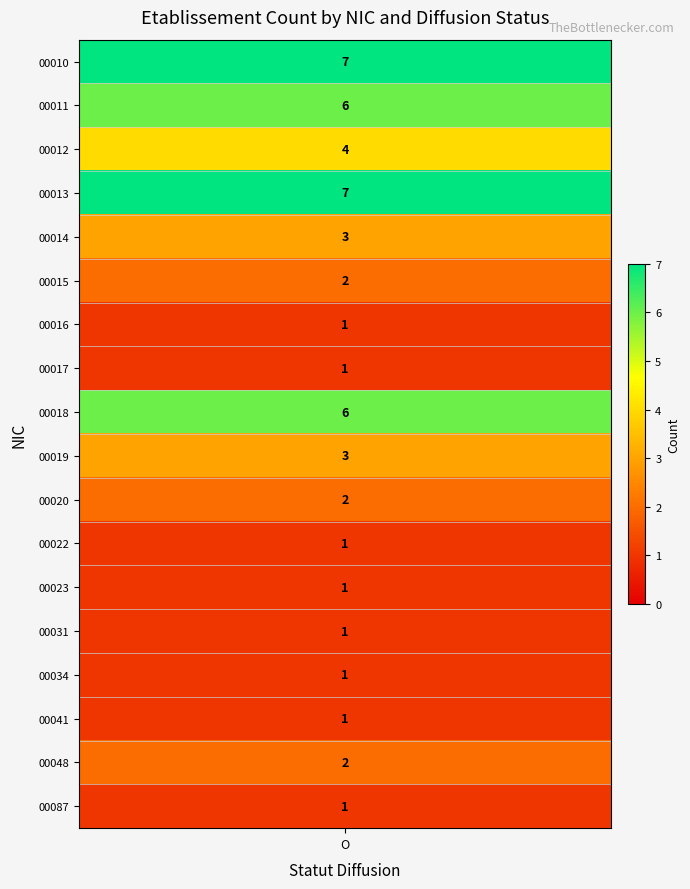

The value of 00041 at O is 1. True or false?

True